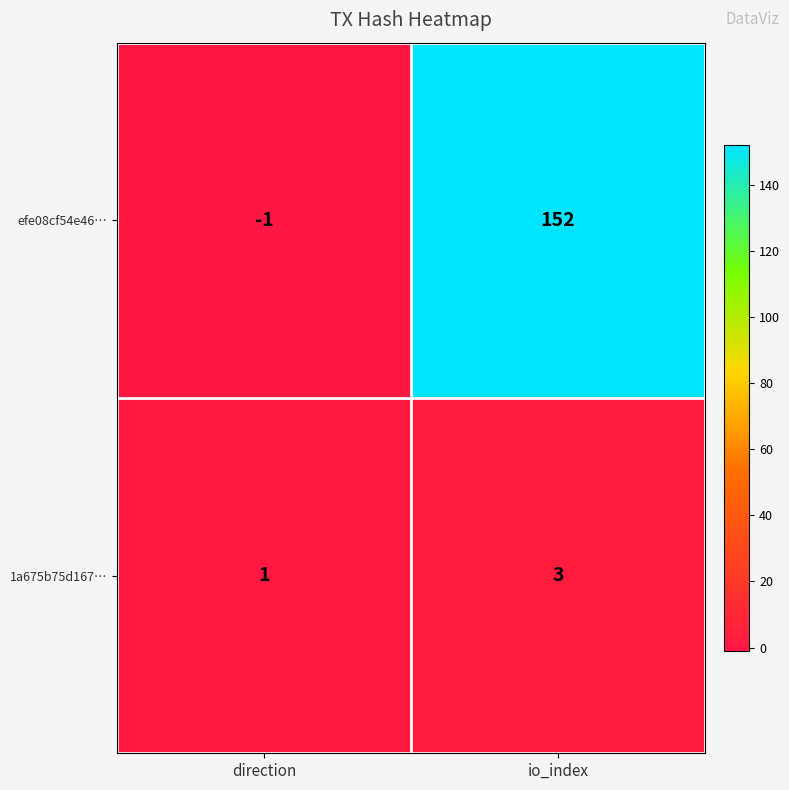

Reading left to right, transcribe all the data shown in this chart.

efe08cf54e46…: direction=-1	io_index=152
1a675b75d167…: direction=1	io_index=3